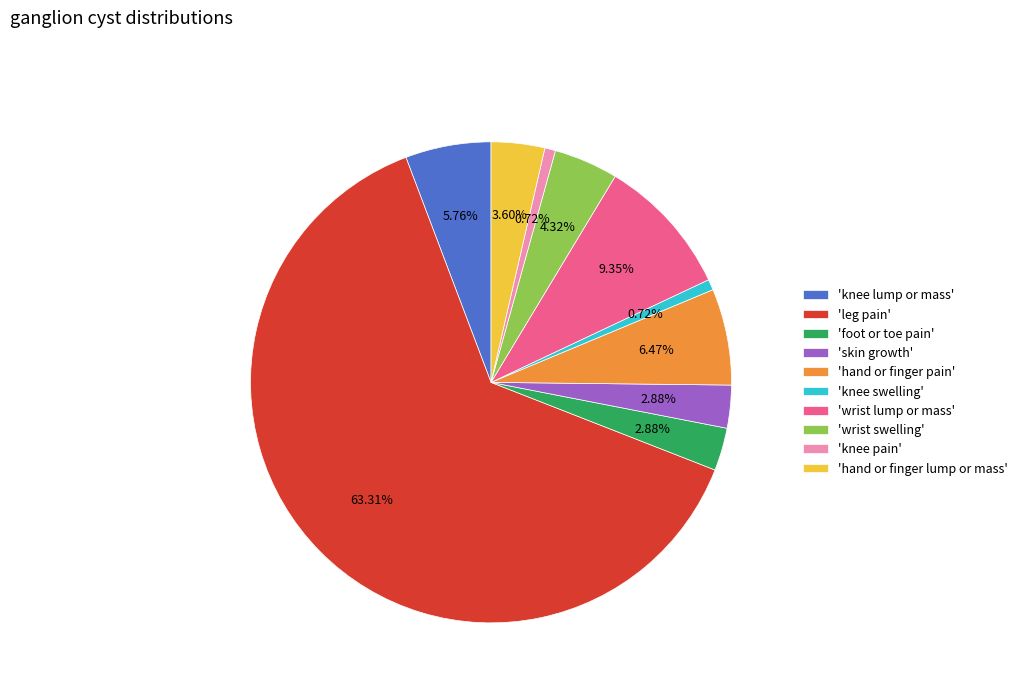

Which has a higher value, 'hand or finger pain' or 'foot or toe pain'?

'hand or finger pain'